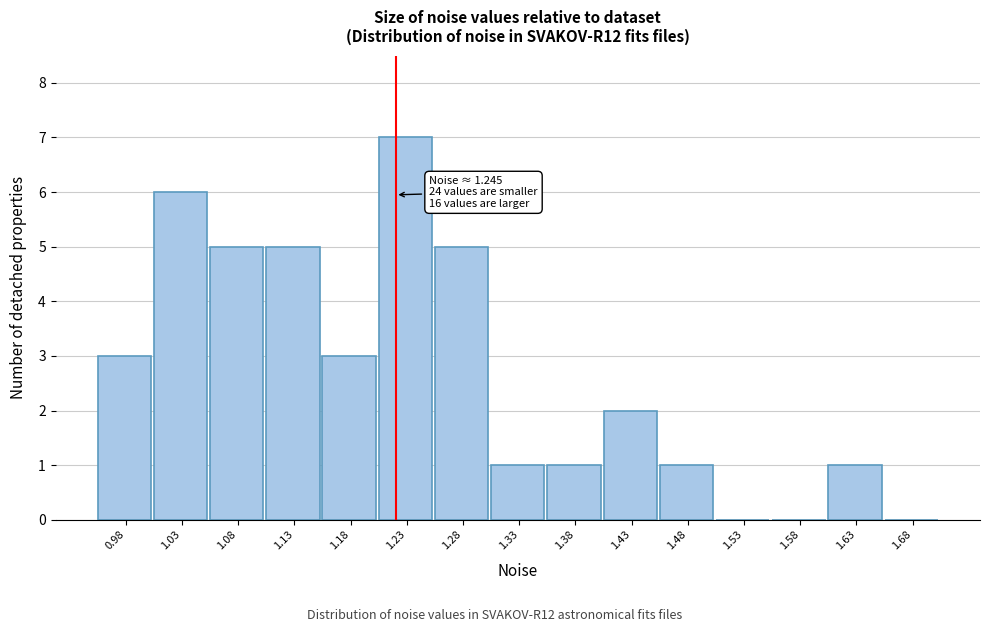

Reading left to right, what are all the values shown in this chart?

0.98=3	1.03=6	1.08=5	1.13=5	1.18=3	1.23=7	1.28=5	1.33=1	1.38=1	1.43=2	1.48=1	1.53=0	1.58=0	1.63=1	1.68=0